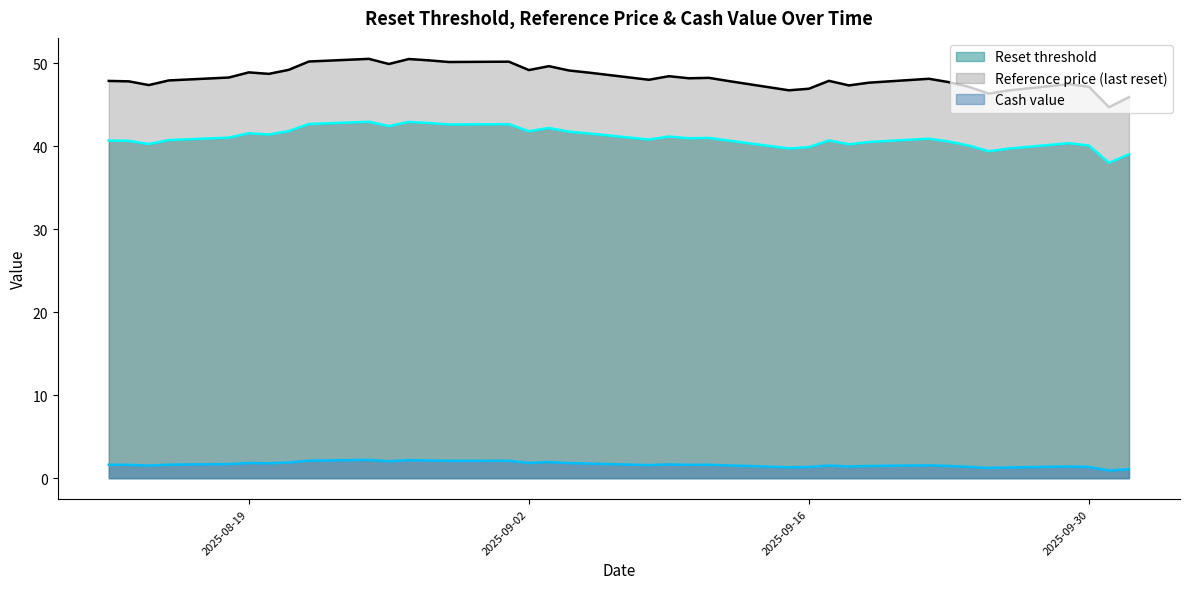

Rank the series at 2025-09-01 from highest to lowest value.

Reference price (last reset), Reset threshold, Cash value